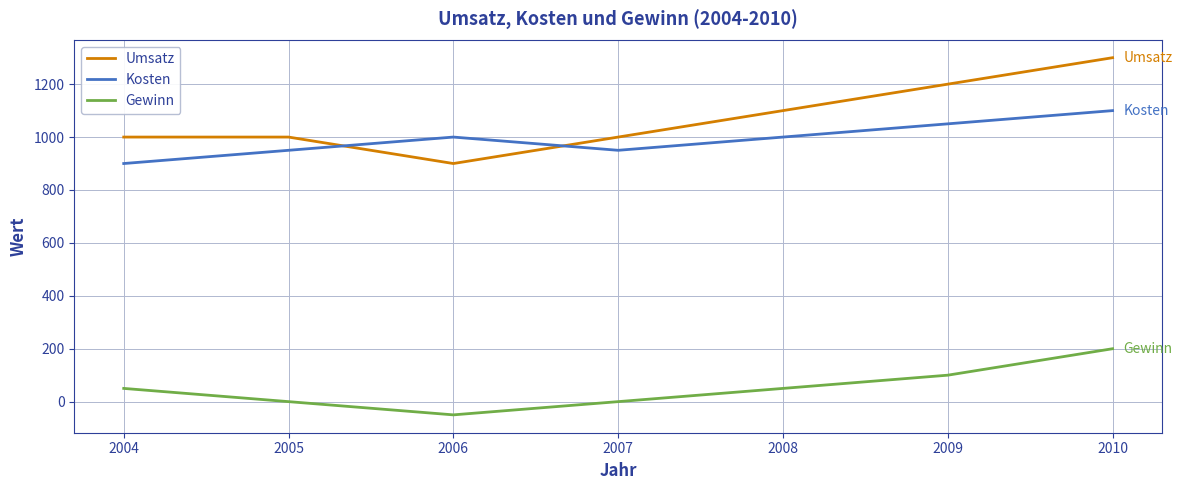

What is the difference between the maximum and second lowest values in the Umsatz series?

300